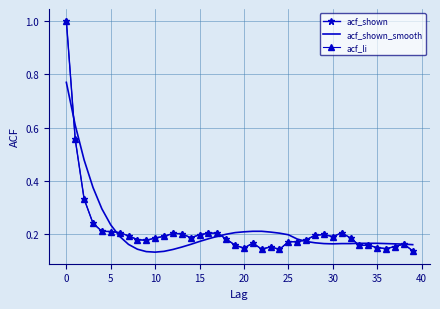

What is the greatest value displayed?

1.0